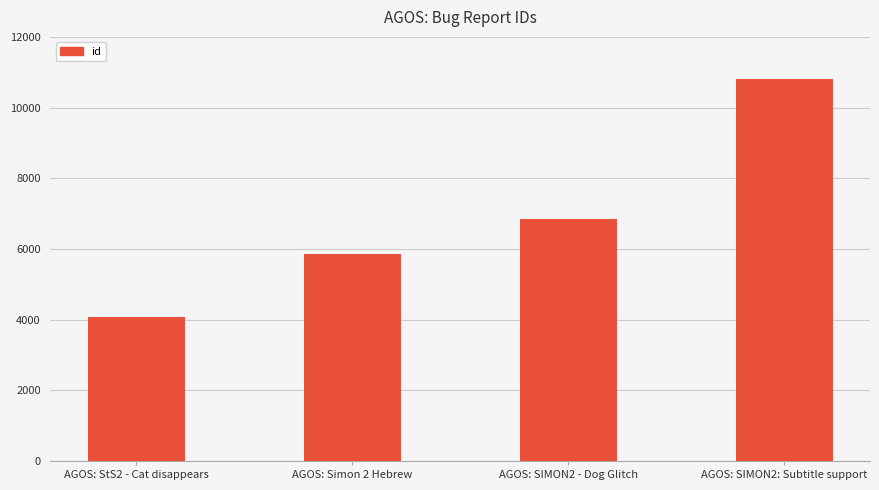

The value at AGOS: Simon 2 Hebrew is 7698. True or false?

False